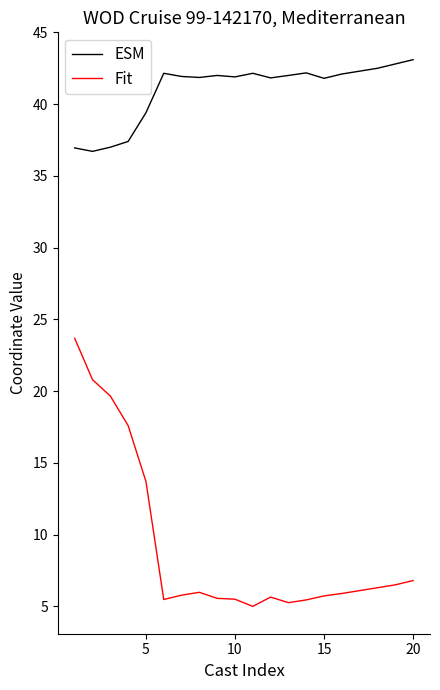

True or false: Fit and ESM cross at least once.

False